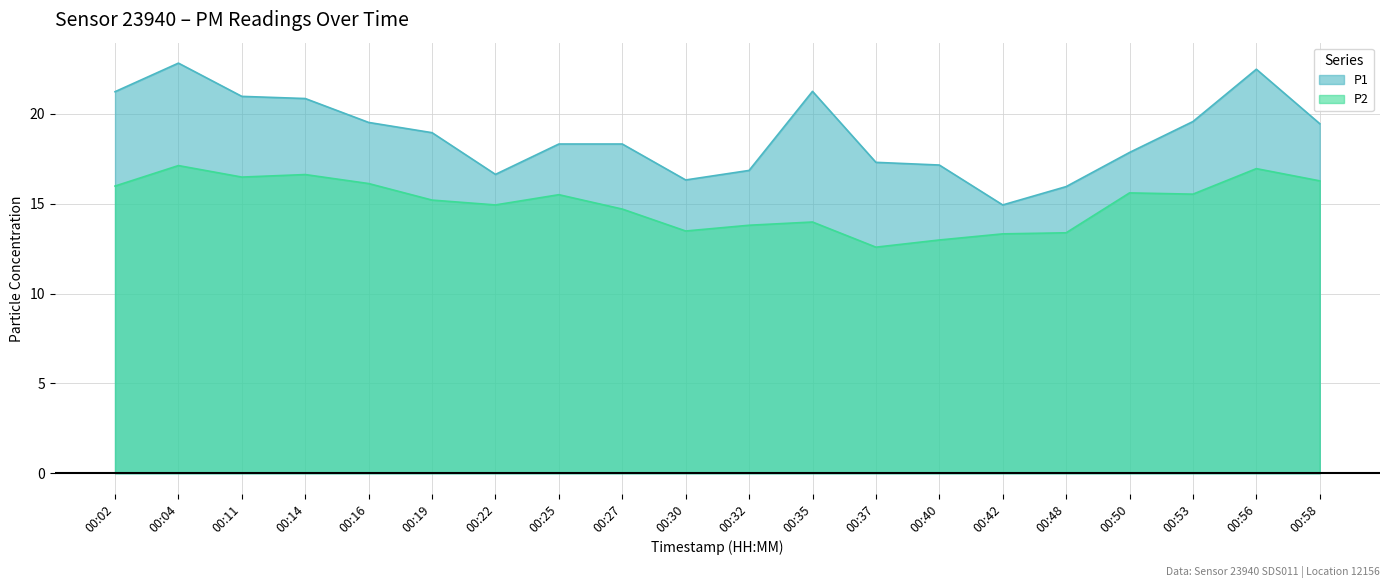

Between 00:11 and 00:50, which is larger?

00:11